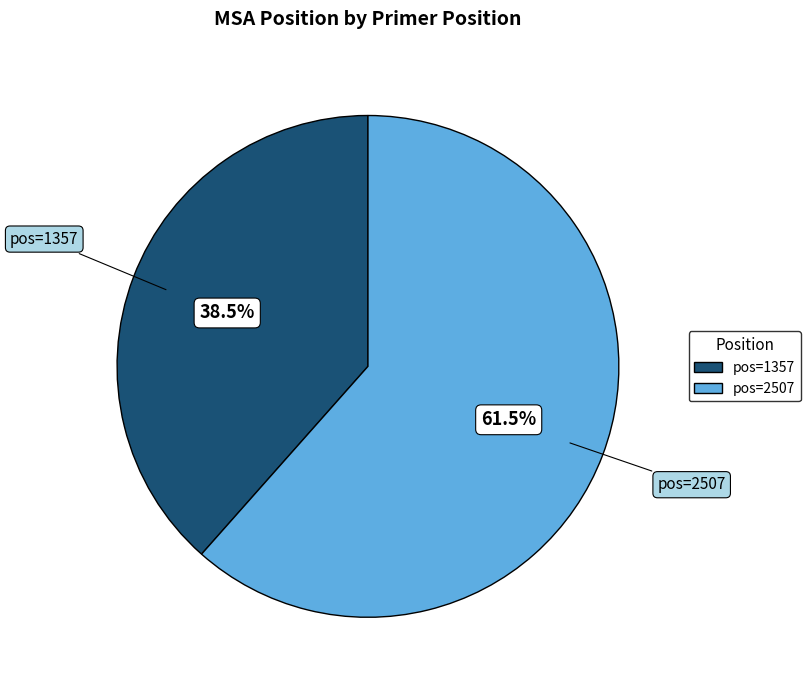

Is there a majority slice in this chart?

Yes